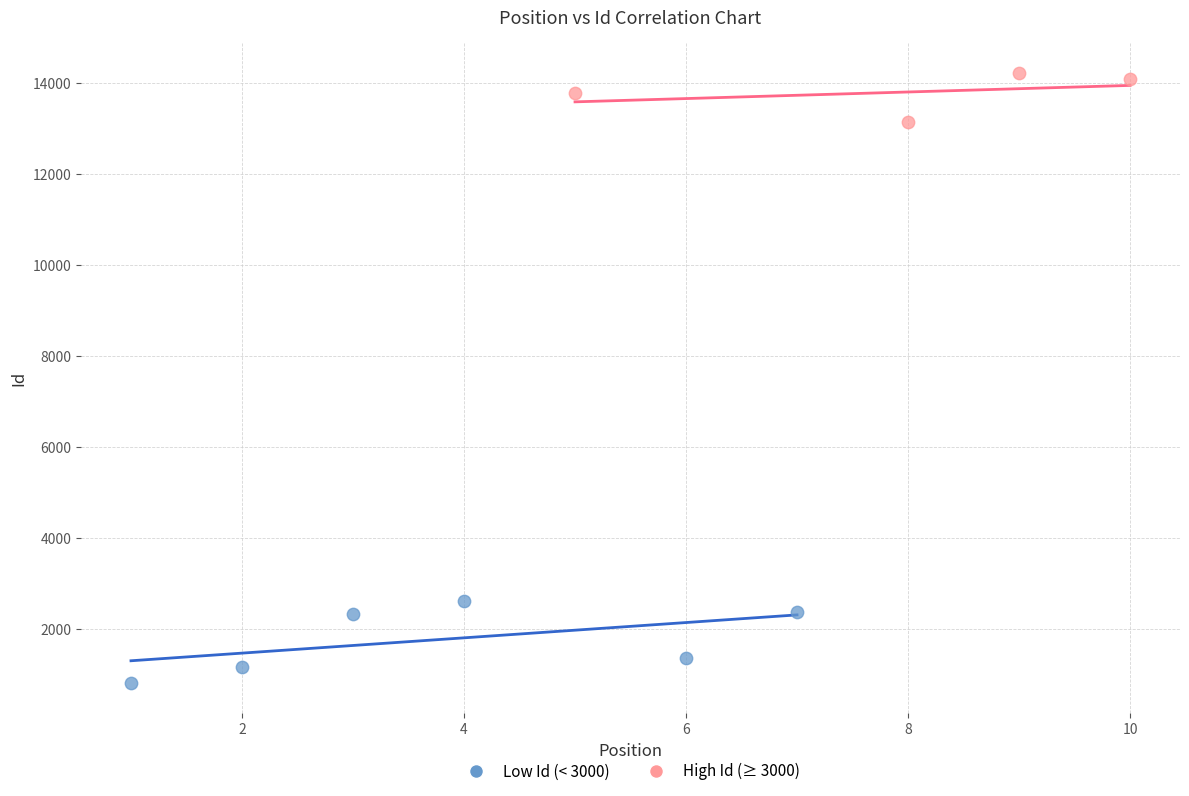

What are all the series names shown in the legend?

Low Id (< 3000), High Id (≥ 3000)